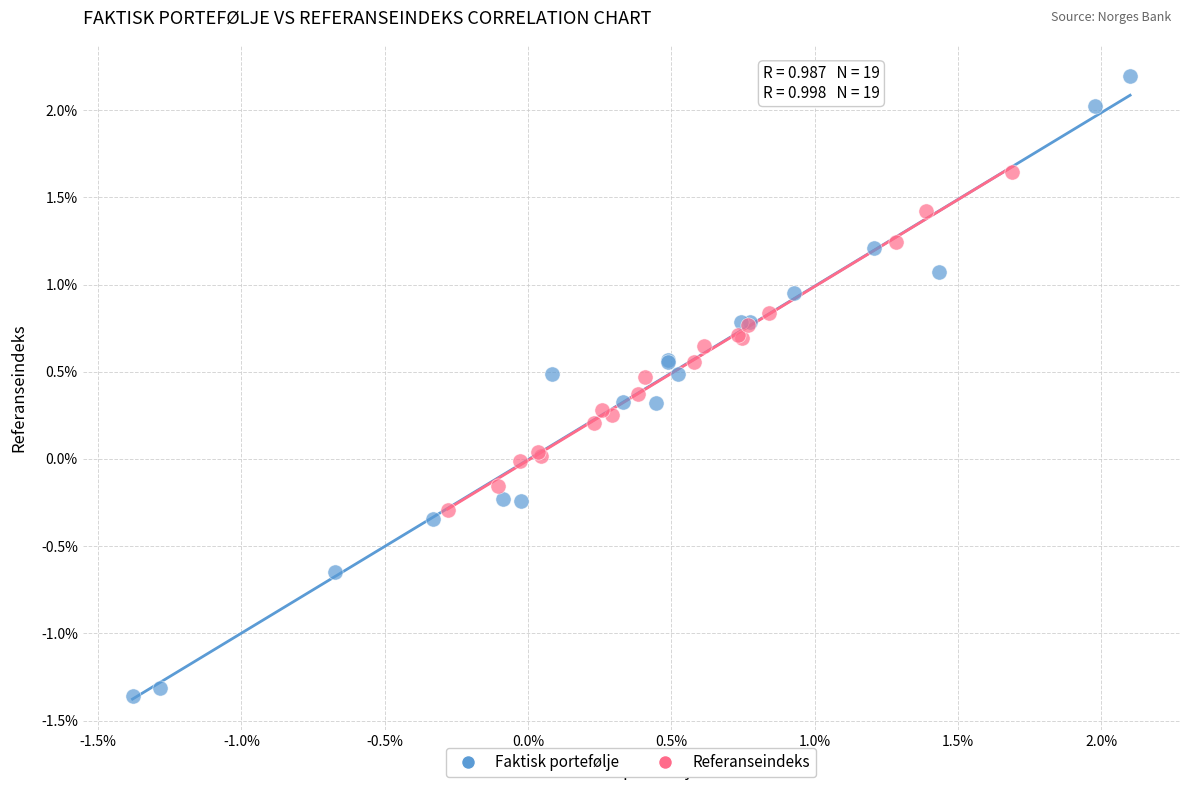

Which series contains the highest Y value?

Faktisk portefølje